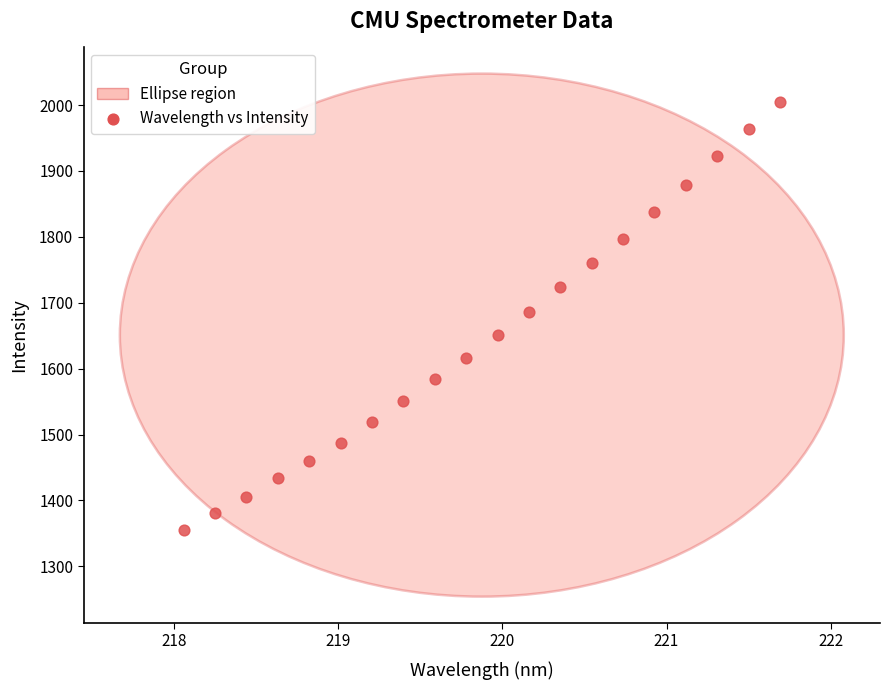

What is the range of Y values (max minus min)?

648.9